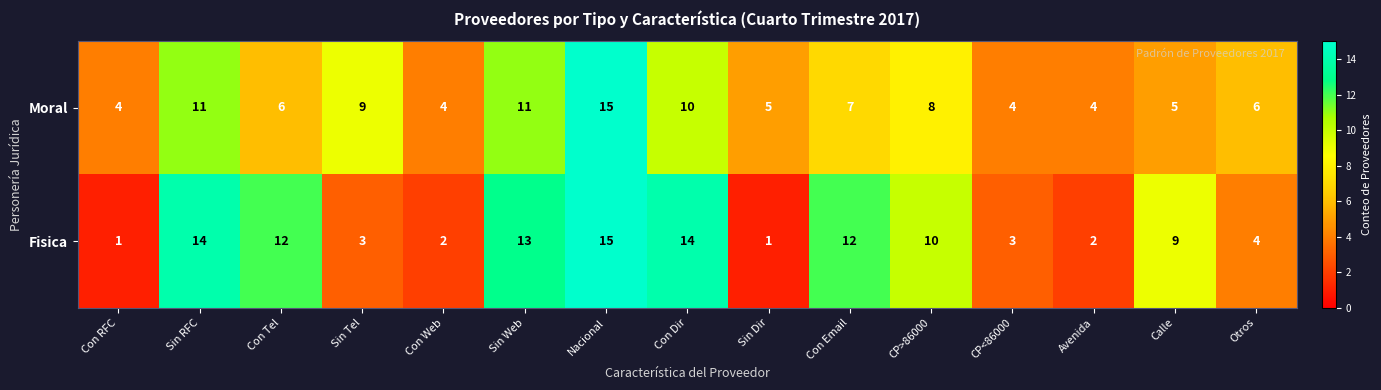

What is the sum of all Moral values?

109